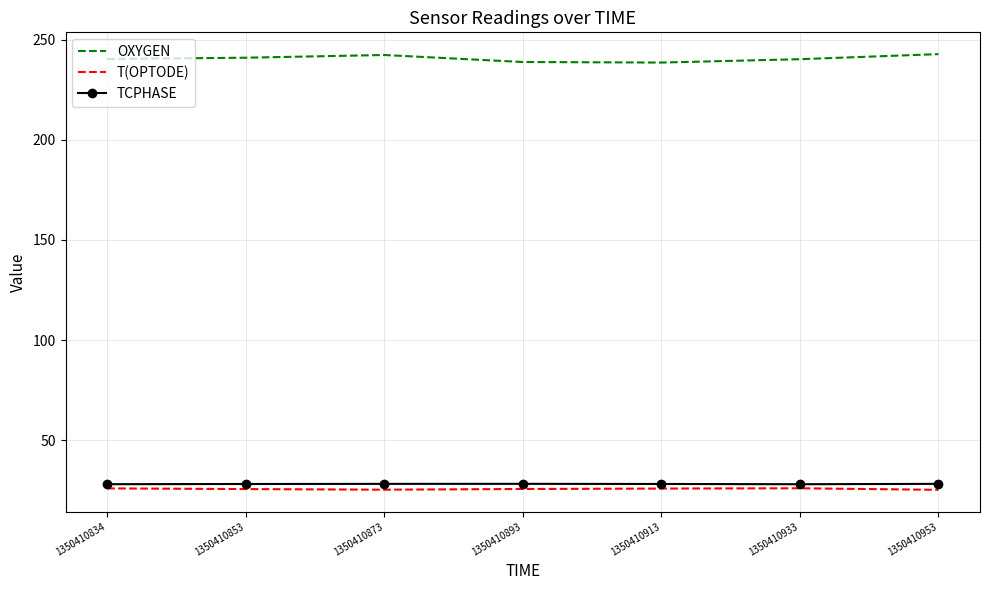

Which series has the largest total across all categories?

OXYGEN